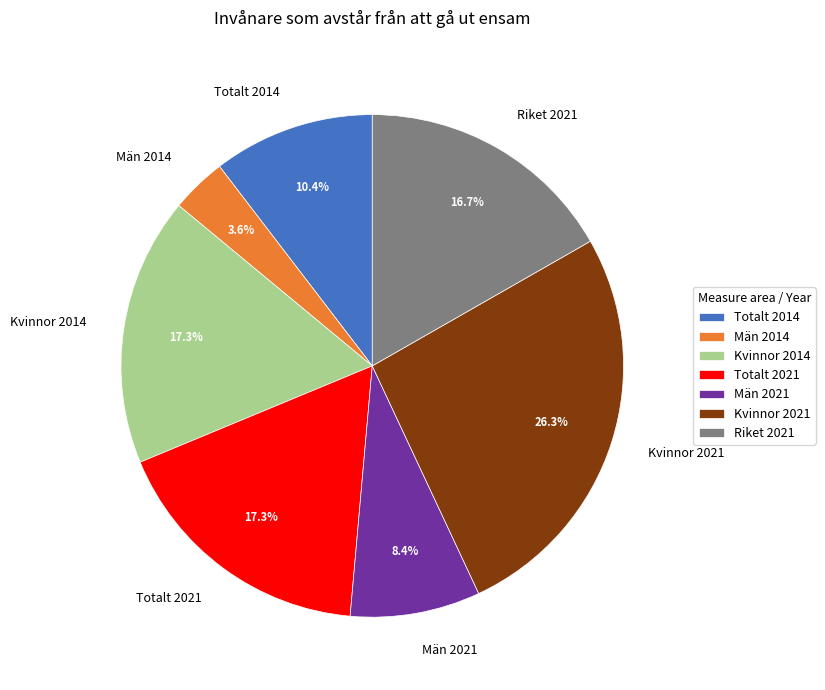

Does any single category account for the majority?

No